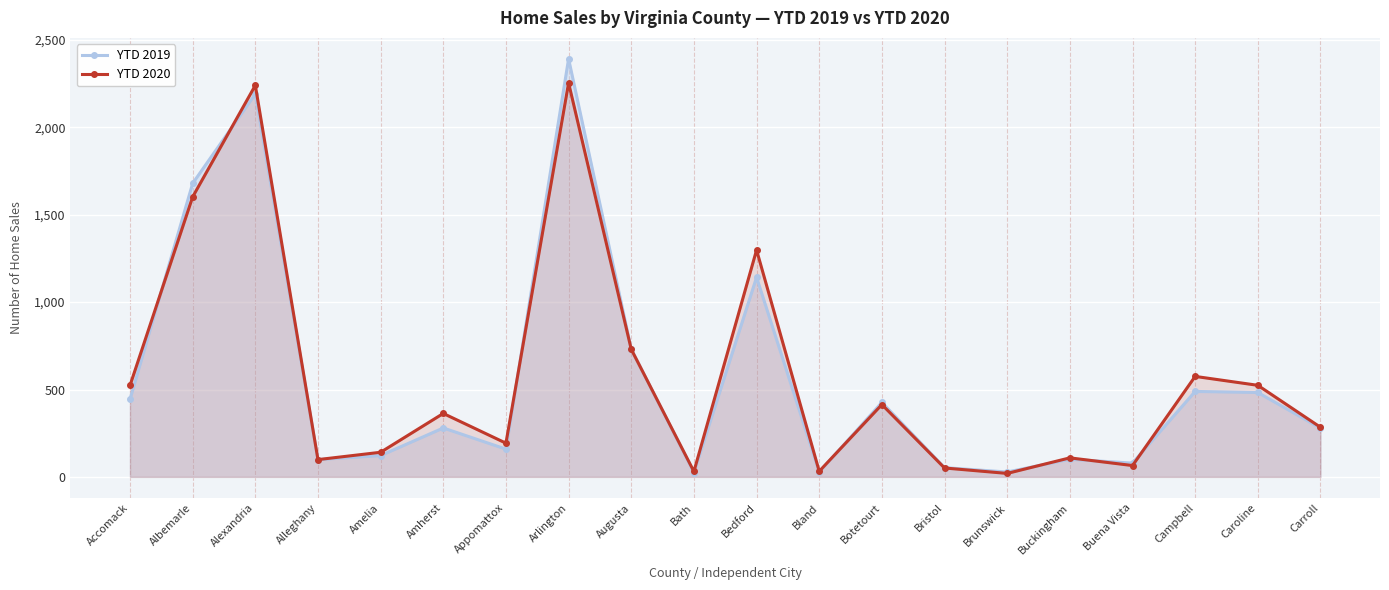

What is the label of the 4th point from the right?

Buena Vista